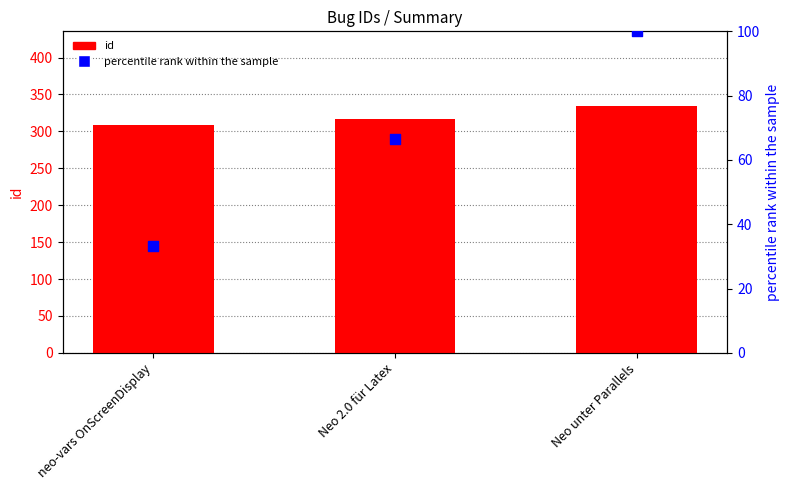

What are all the series names shown in the legend?

id, percentile rank within the sample